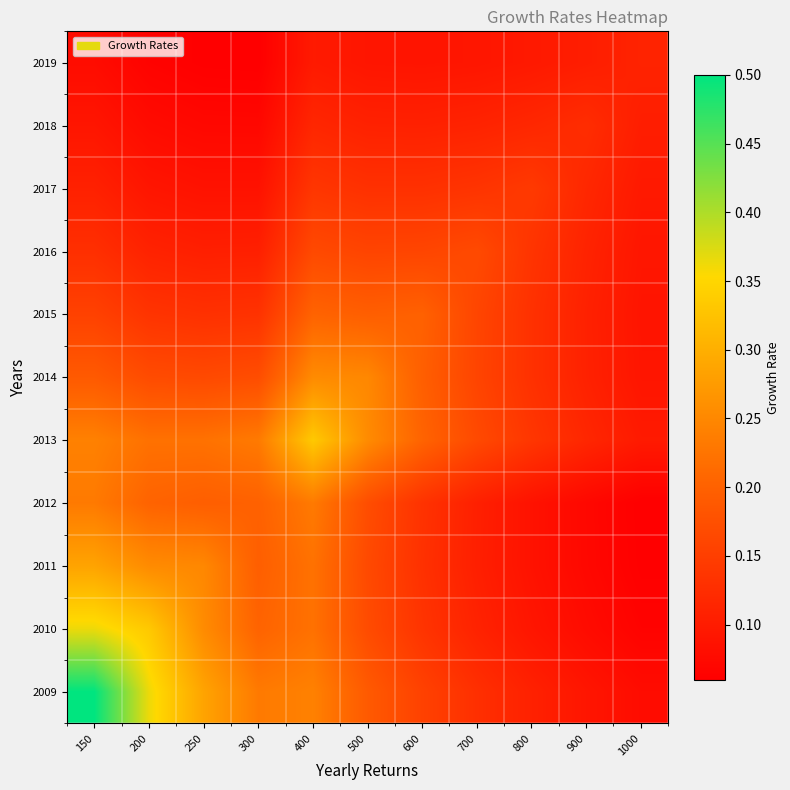

Which has a higher value, 150 or 800?

150